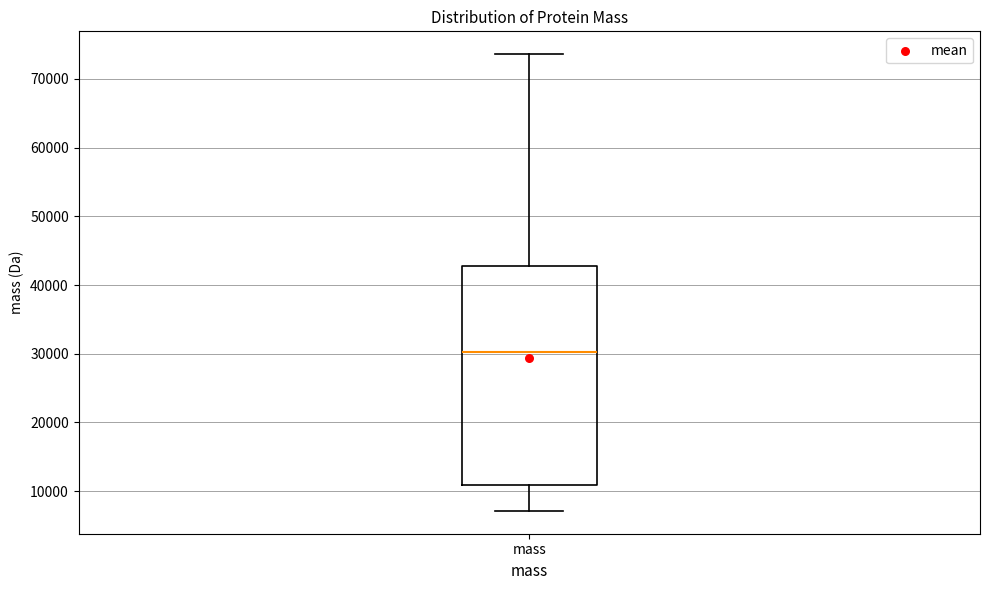

Where is the upper edge of the box for mass on the y-axis? The values are not printed on the chart, so give them approximately, as read against the axis.

43000